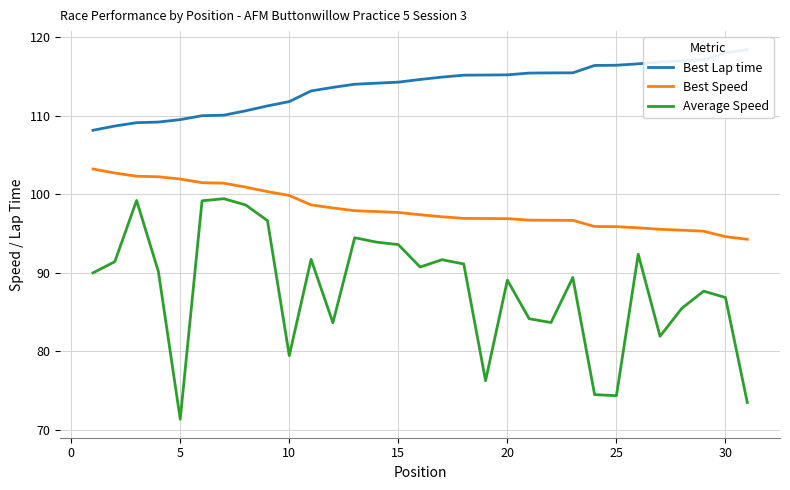

What is the approximate value of Average Speed at 30?

86.8